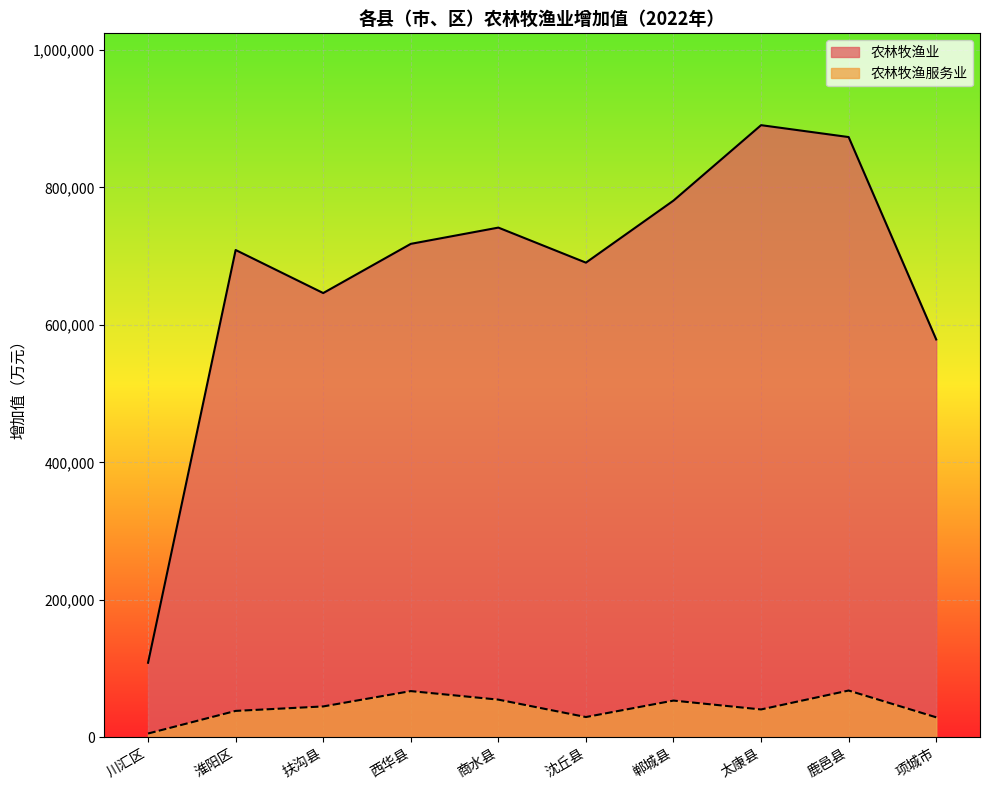

How many lines are shown in the chart?

2